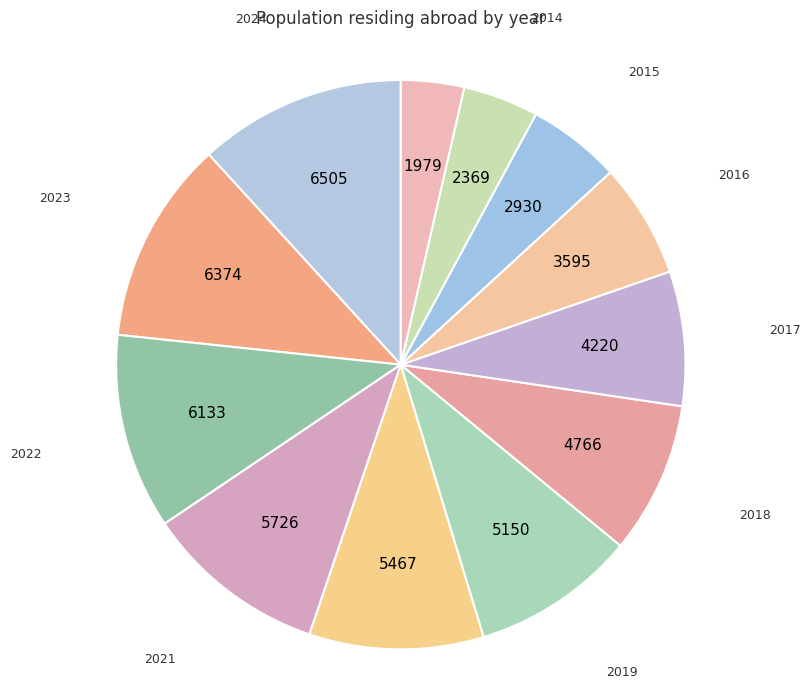

Is it true that 2022 is 2% of the pie?

False